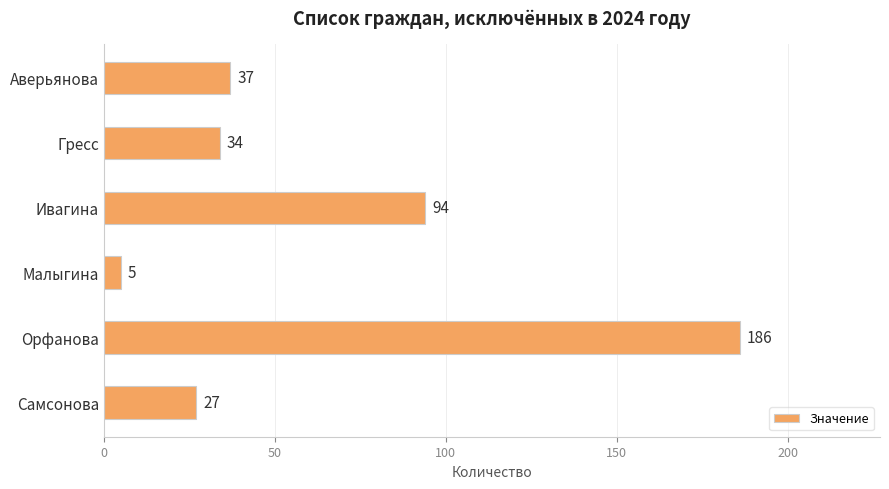

What position from the bottom is Малыгина?

3